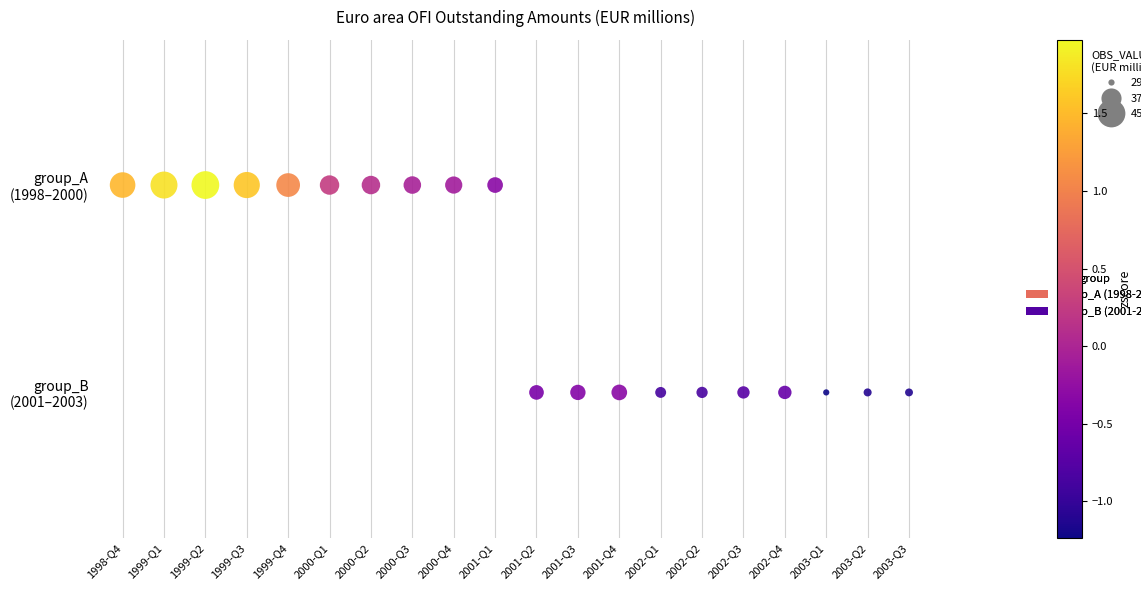

What are all the series names shown in the legend?

group_A (1998-2000), group_B (2001-2003)